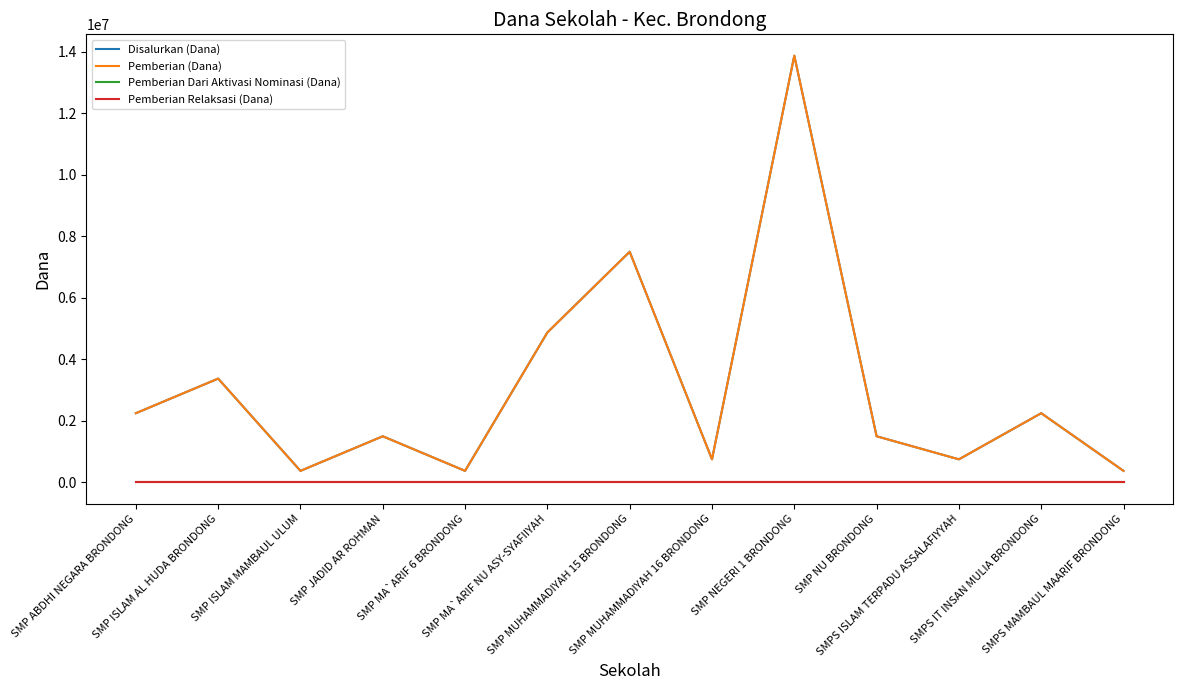

True or false: Pemberian Relaksasi (Dana) and Disalurkan (Dana) cross at least once.

False